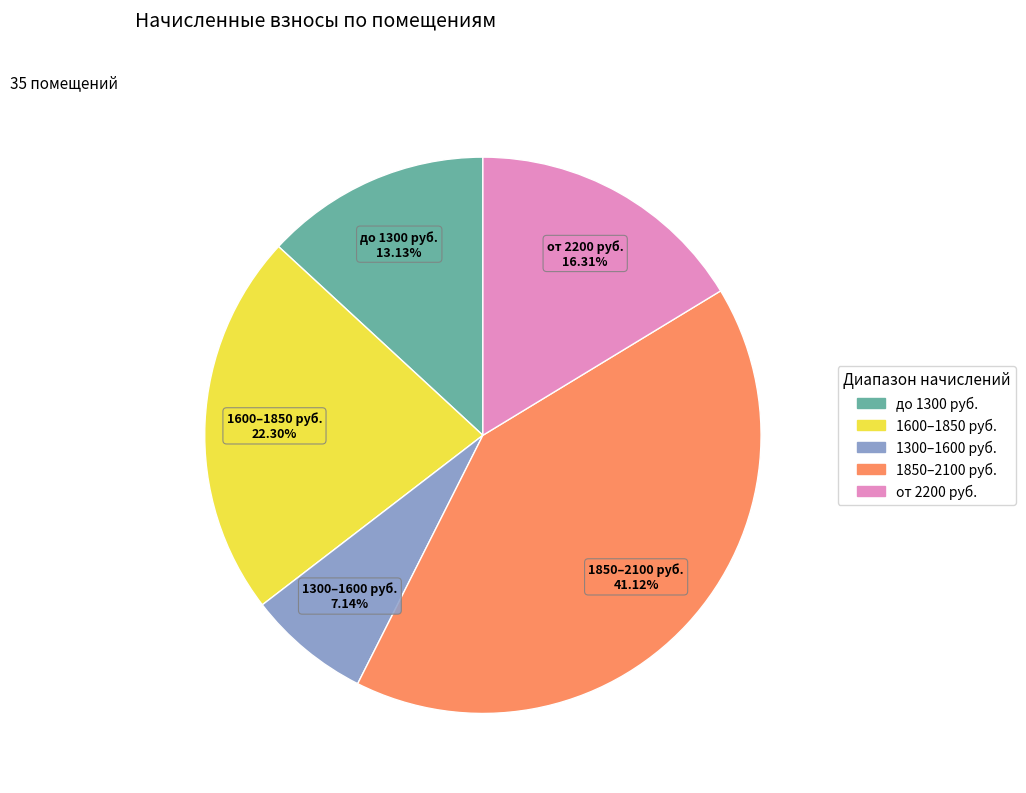

Is there a majority slice in this chart?

No